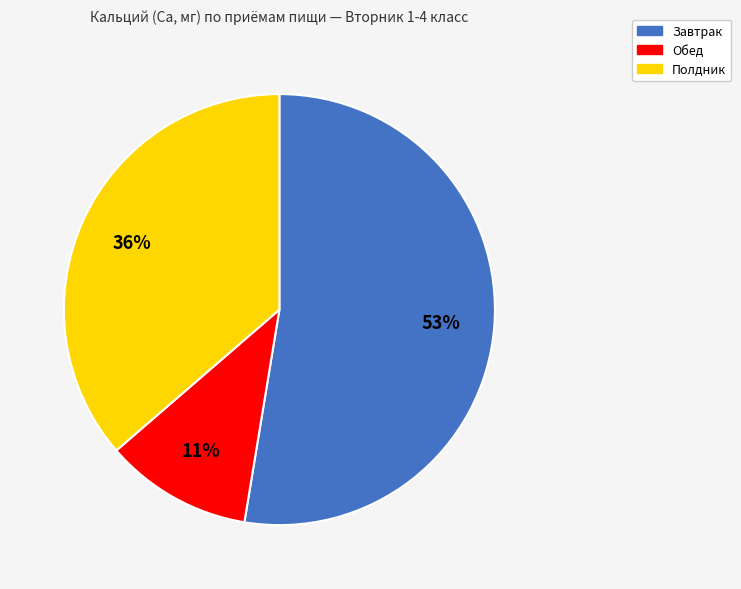

To the nearest percent, what is the average slice percentage?

33%